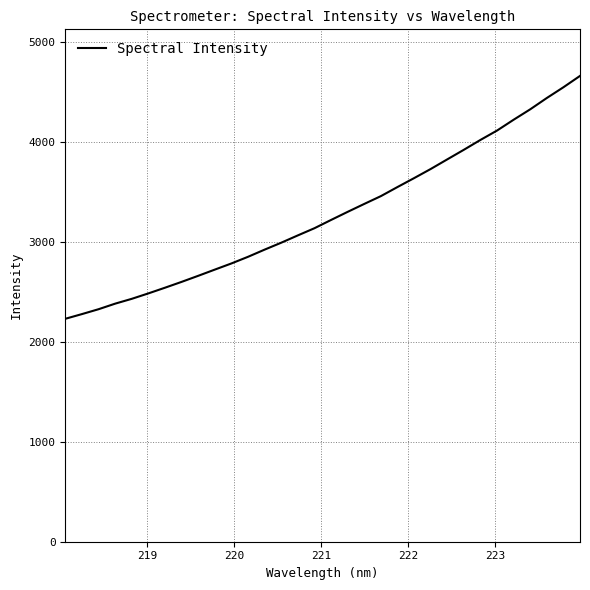

What is the maximum value shown in the chart?

4659.9